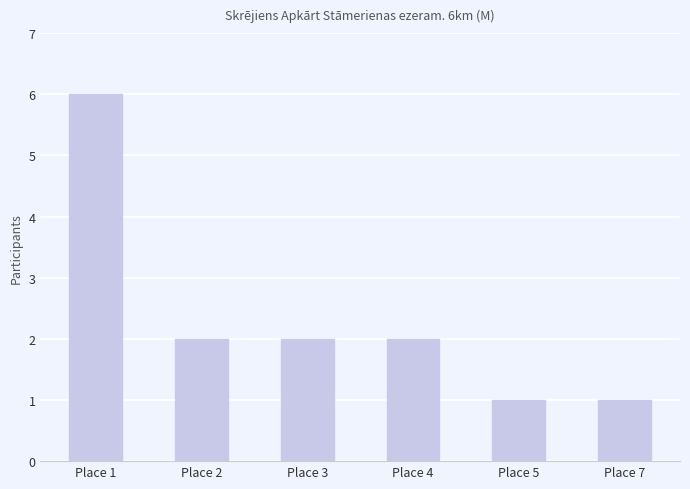

What is the difference between the second highest and minimum values?

1